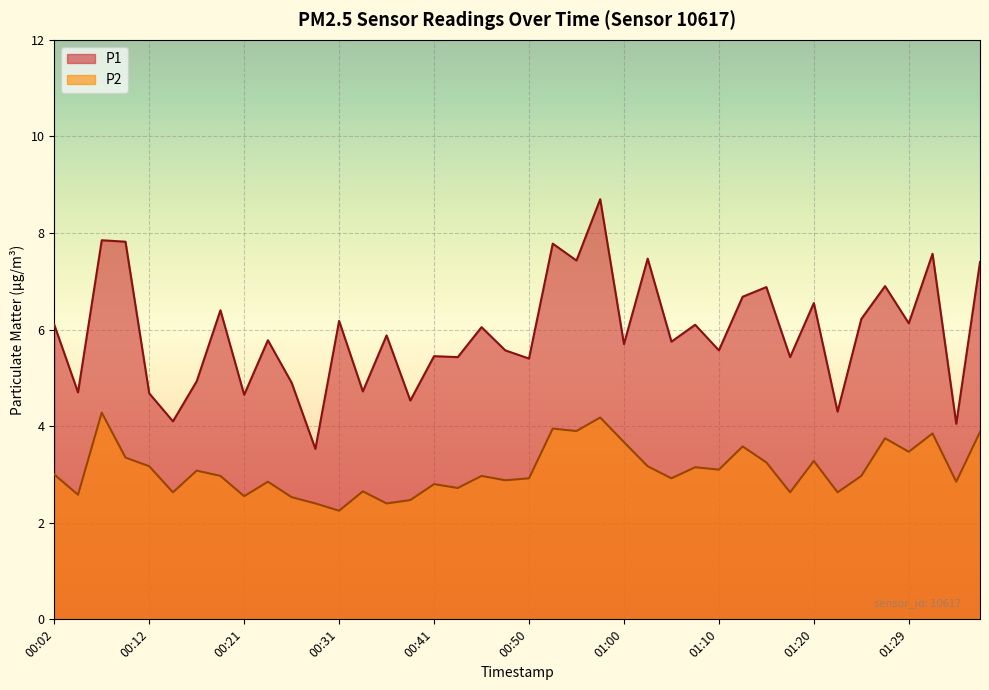

Which category has the highest value in the P2 series?

00:07